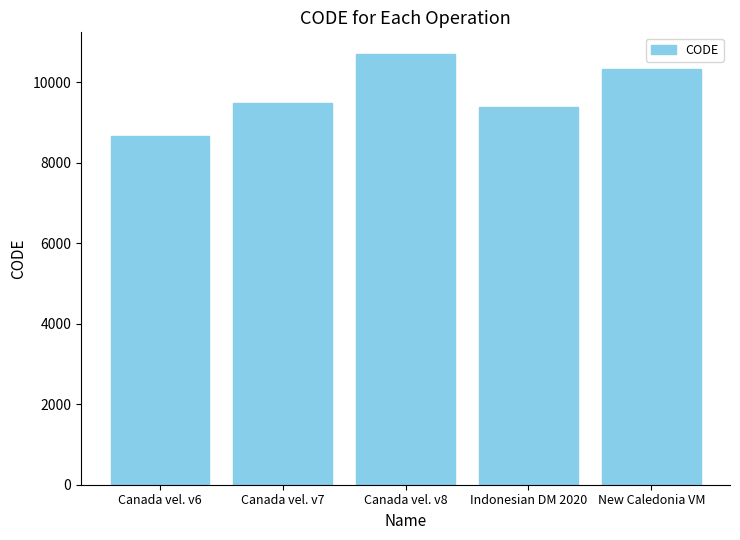

The chart shows a value of 3739 at Canada vel. v6. True or false?

False